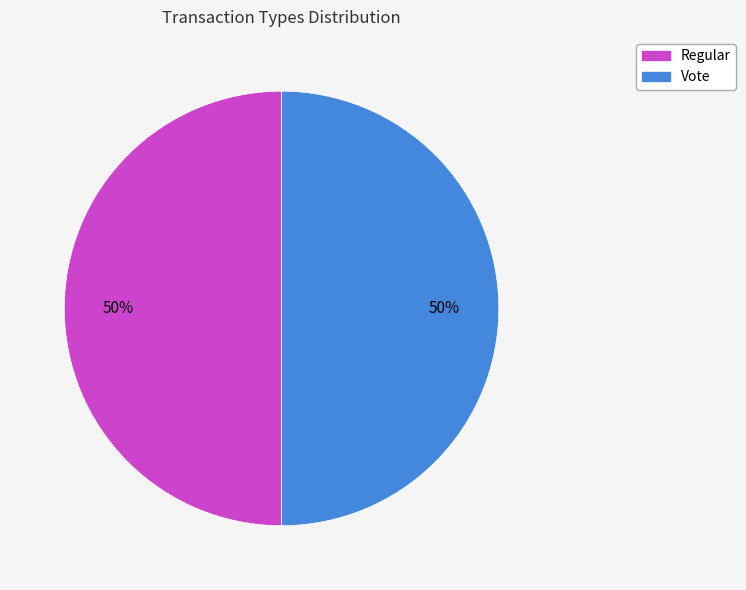

Is the sum of Regular and Vote greater than half?

Yes